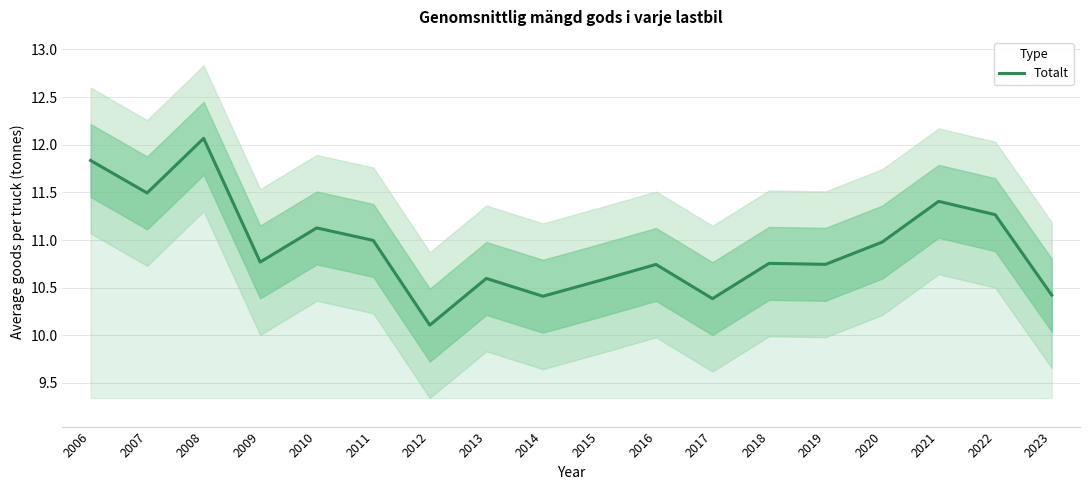

How many lines are shown in the chart?

1